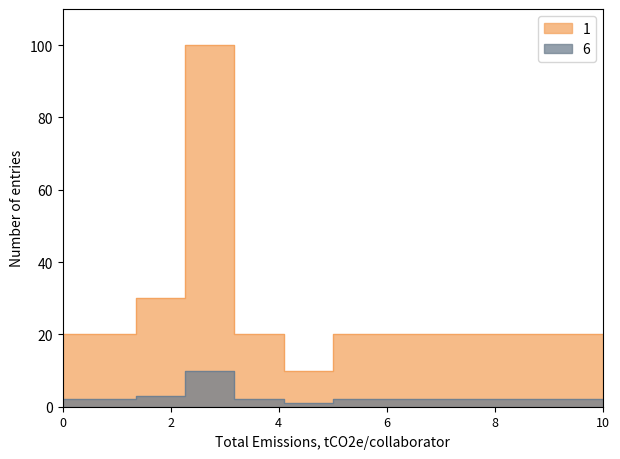

How many lines are shown in the chart?

2